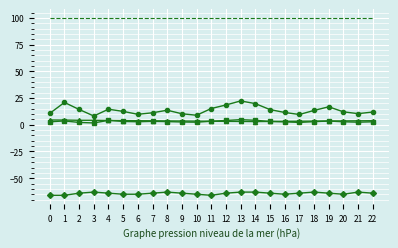

What is the spread (max minus min) of values at 4?

163.9